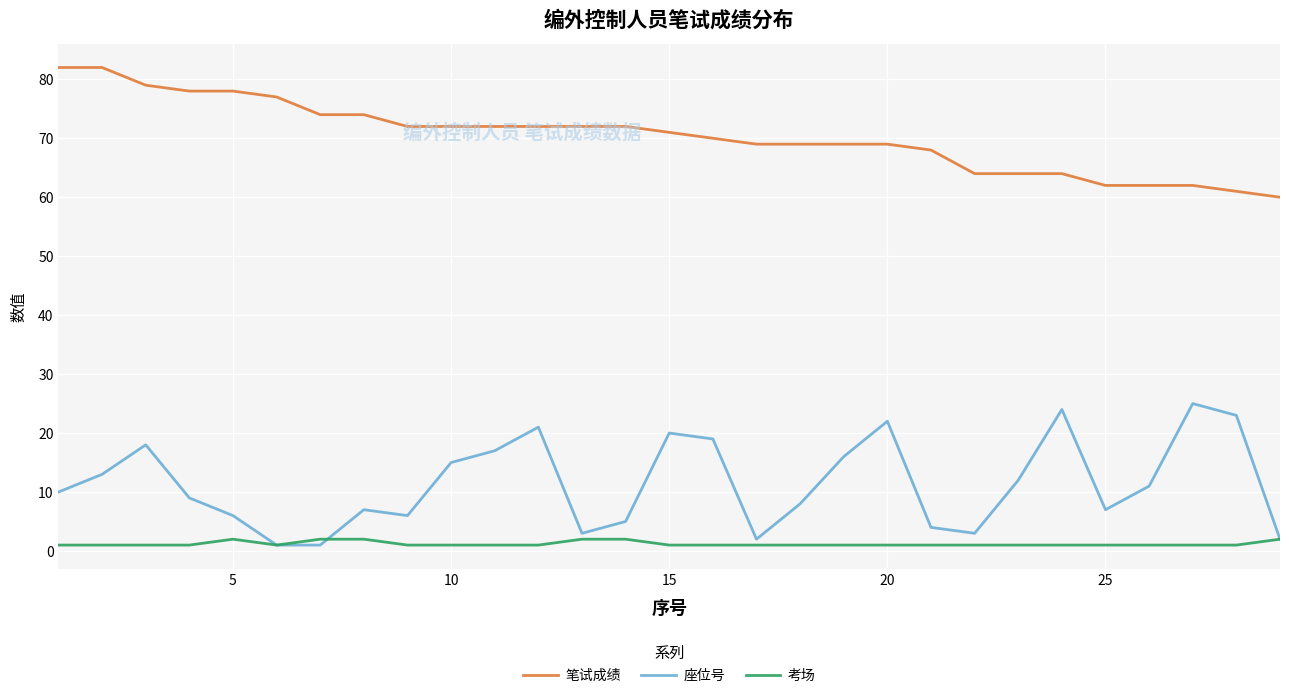

Does the chart display data point markers on the line(s)?

No